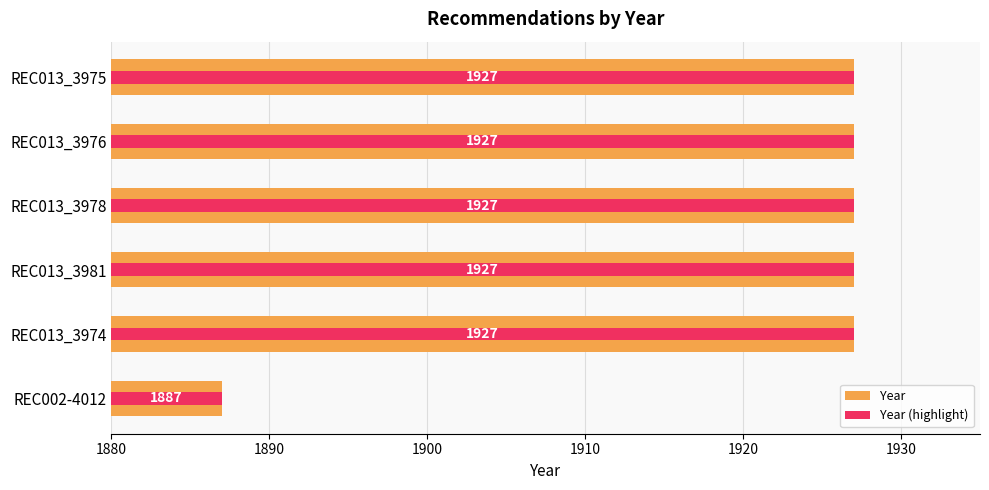

Rank the series by their maximum value, from highest to lowest.

Year, Year (highlight)